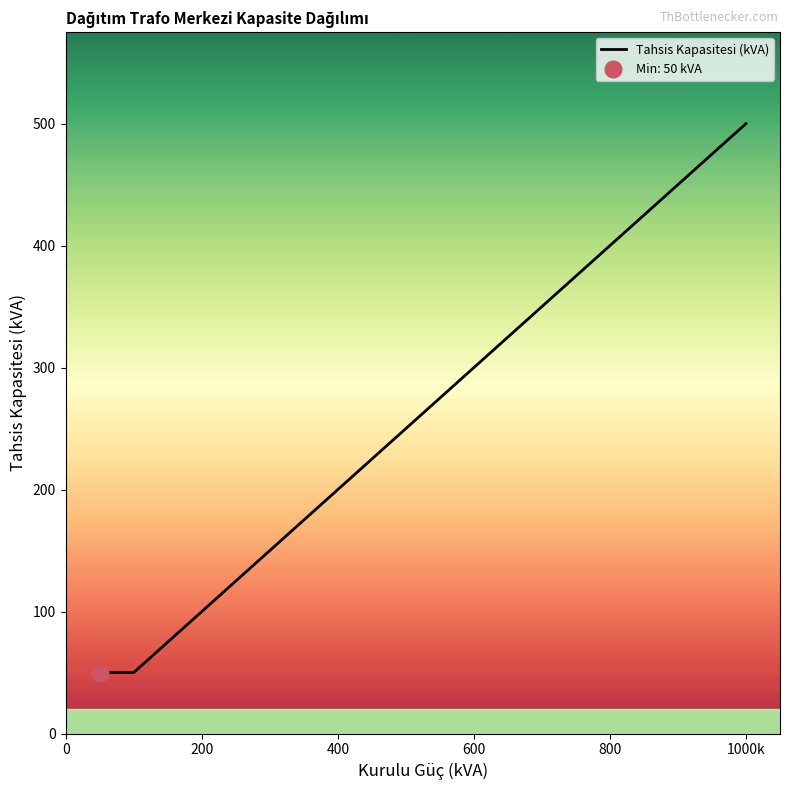

The value of Tahsis Kapasitesi (kVA) at 400 is 326. True or false?

False